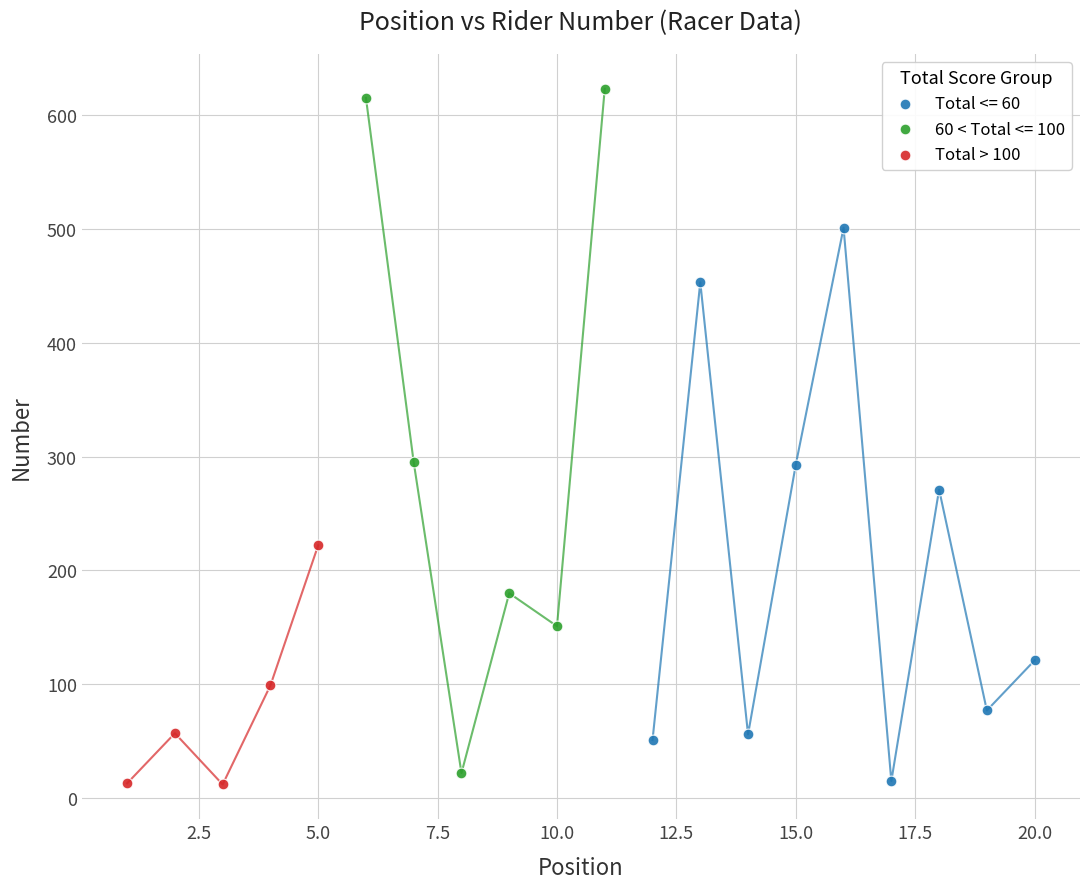

Which series reaches the maximum Y coordinate?

60 < Total <= 100